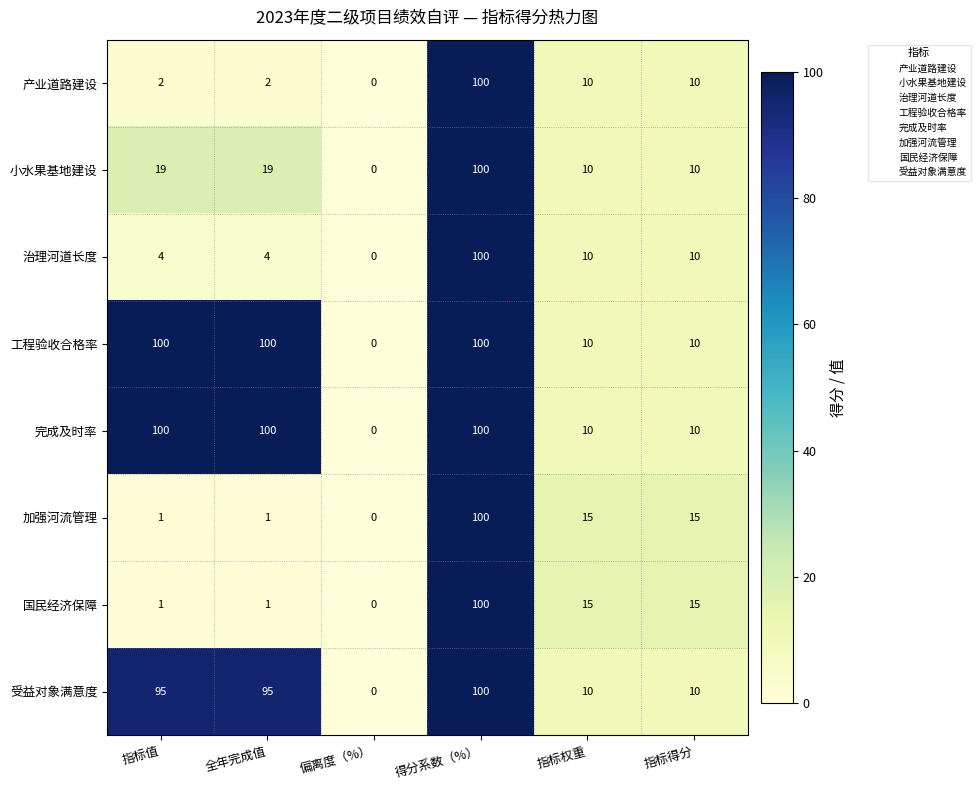

Is it true that 加强河流管理 equals 15 at 指标得分?

True